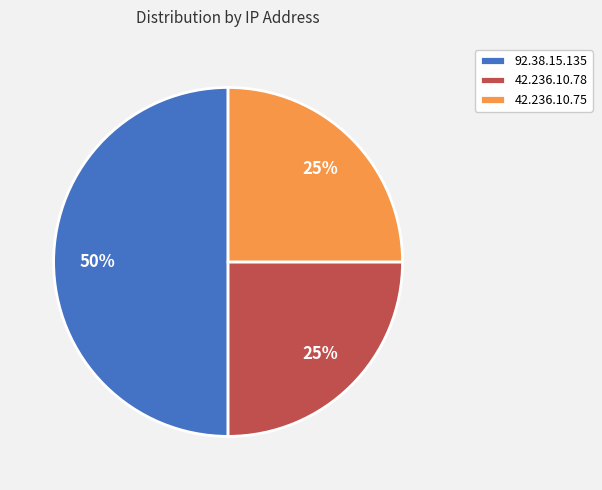

To the nearest percent, what is the difference between the largest and smallest slice percentages?

25%